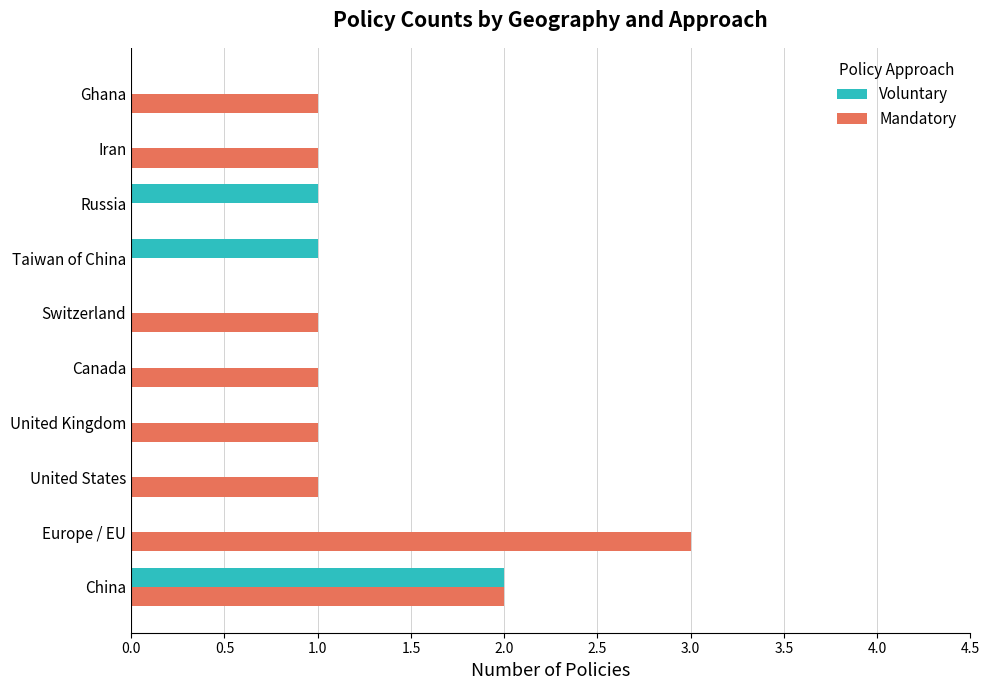

What is the maximum value shown in the chart?

3